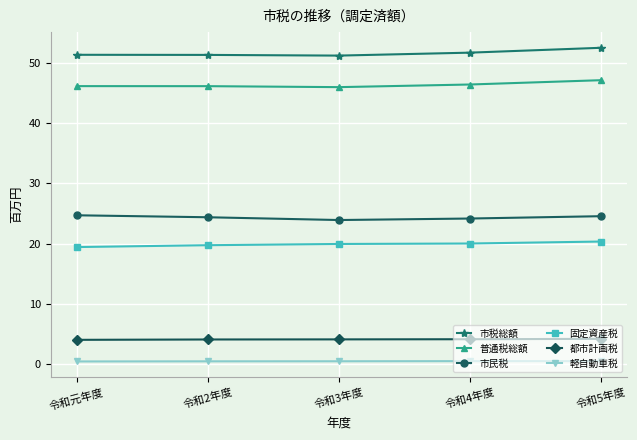

True or false: 軽自動車税 and 普通税総額 intersect in this chart.

False